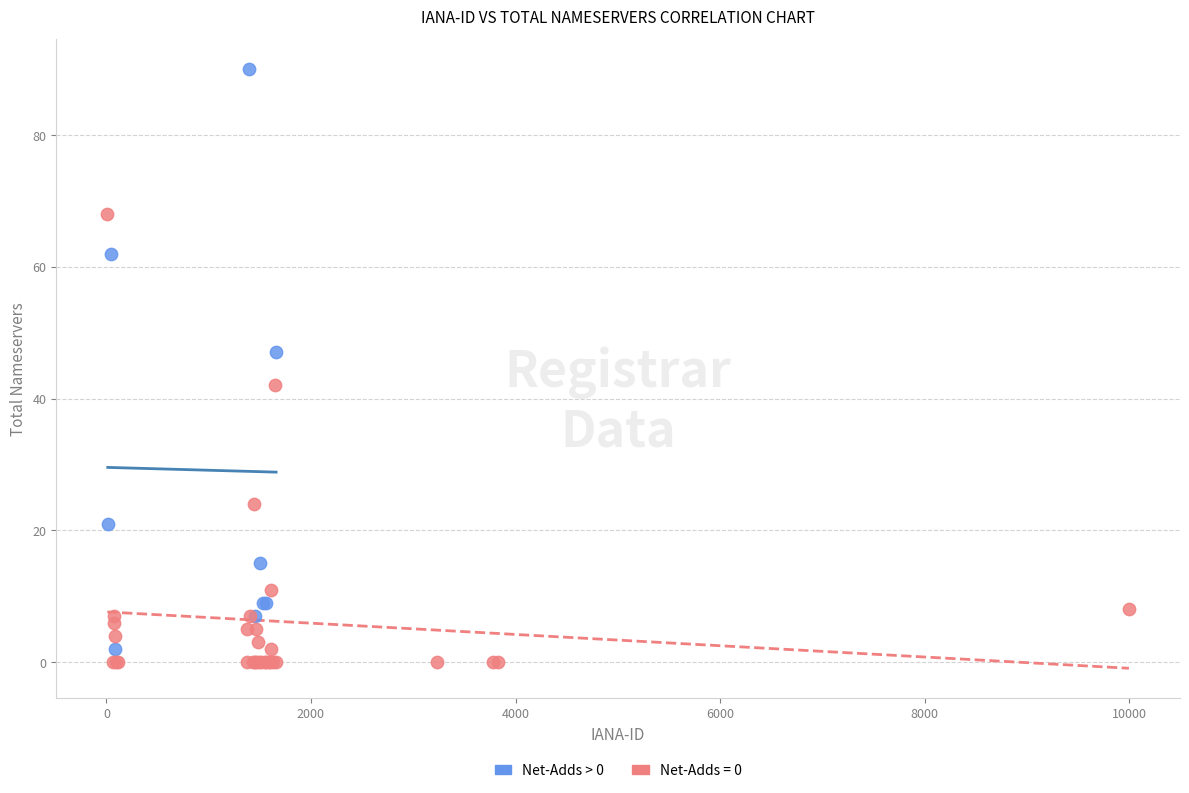

Which series contains the highest Y value?

Net-Adds > 0